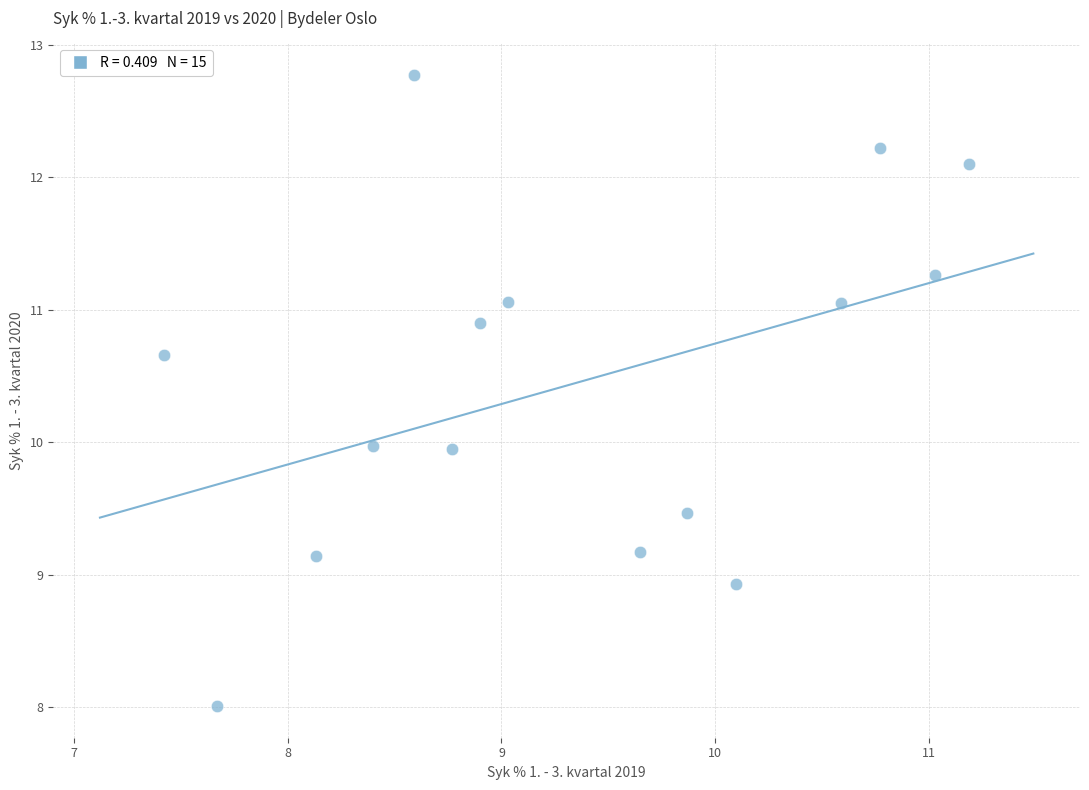

What is the range of X values (max minus min)?

3.8